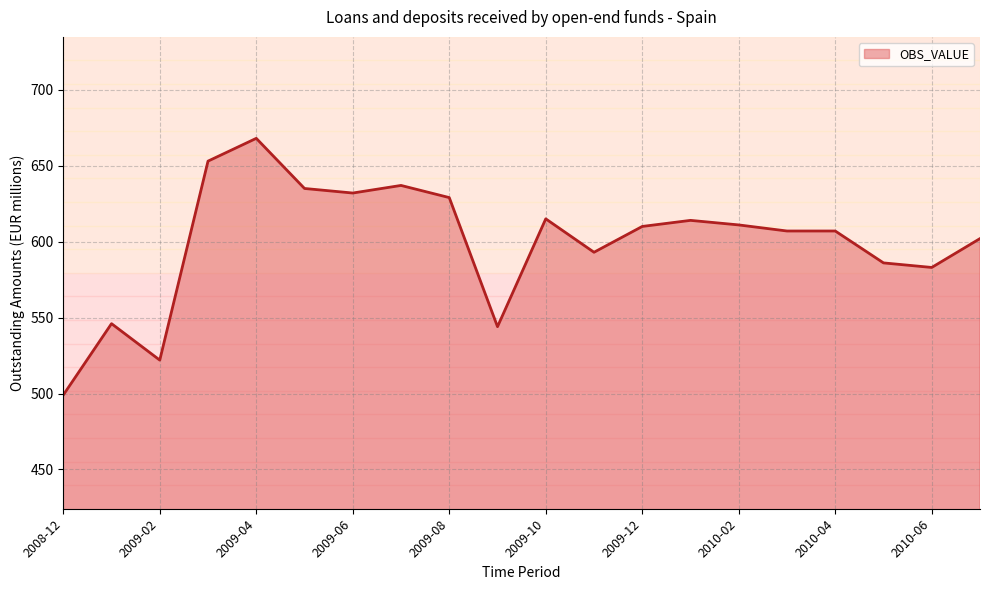

What is the maximum value shown in the chart?

668